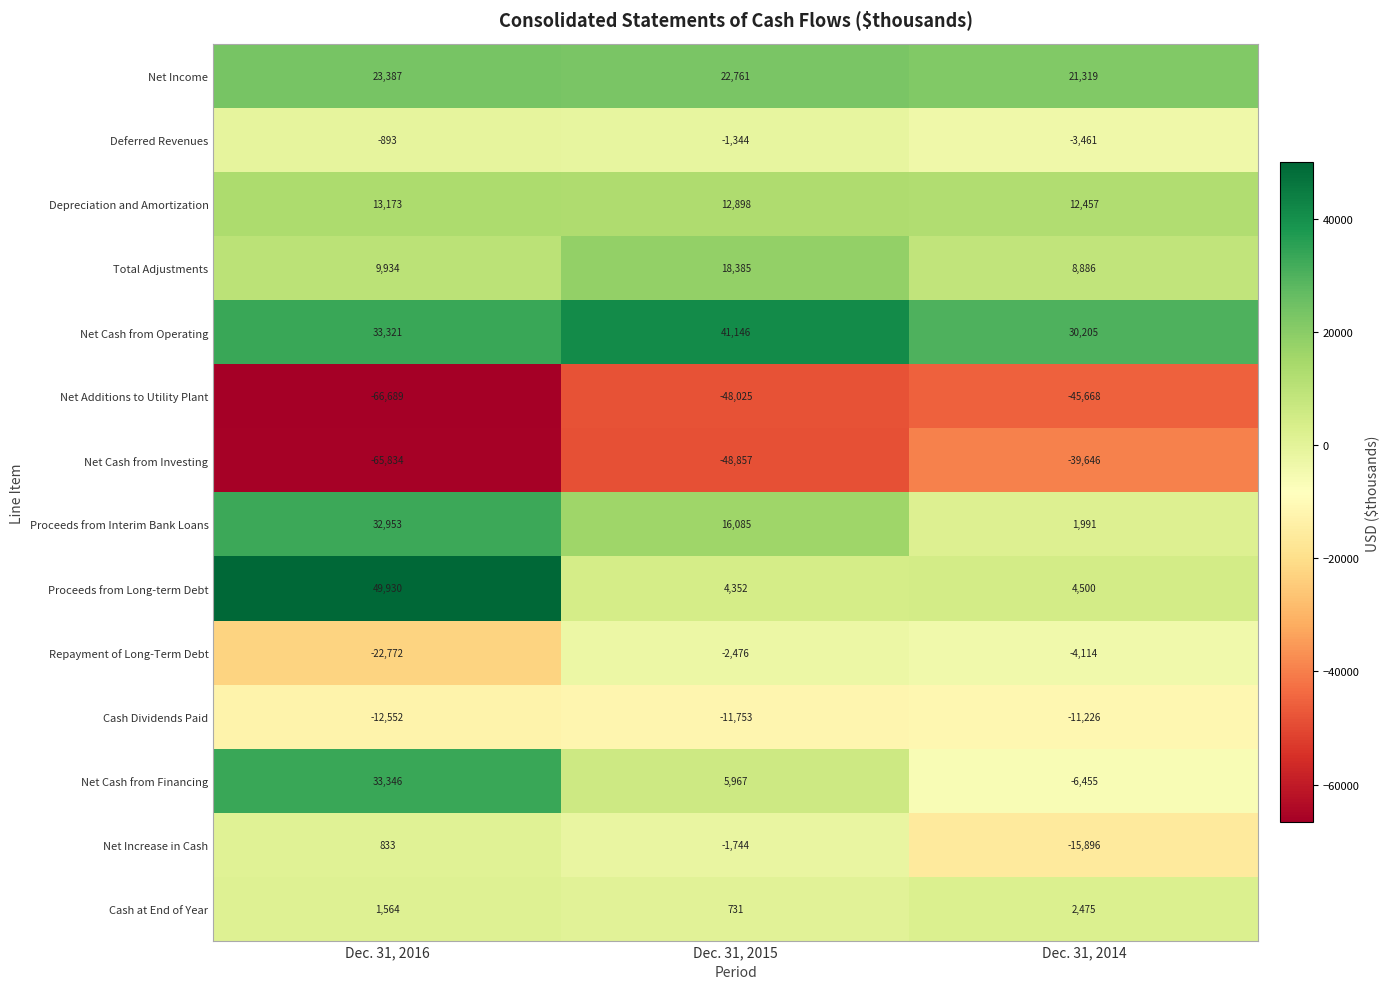

Count the number of data series in this chart.

14